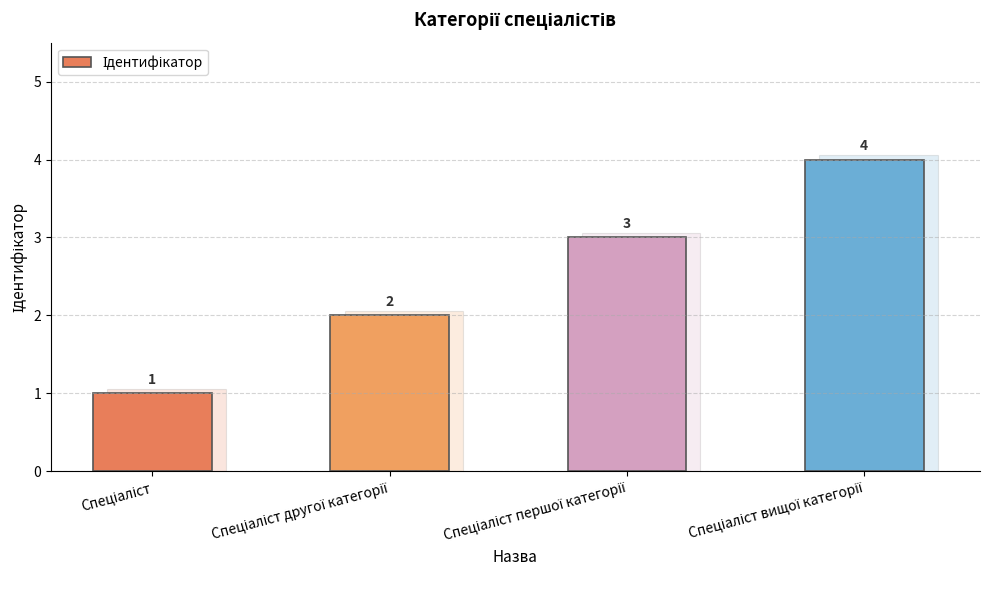

Which has a higher value, Спеціаліст вищої категорії or Спеціаліст?

Спеціаліст вищої категорії